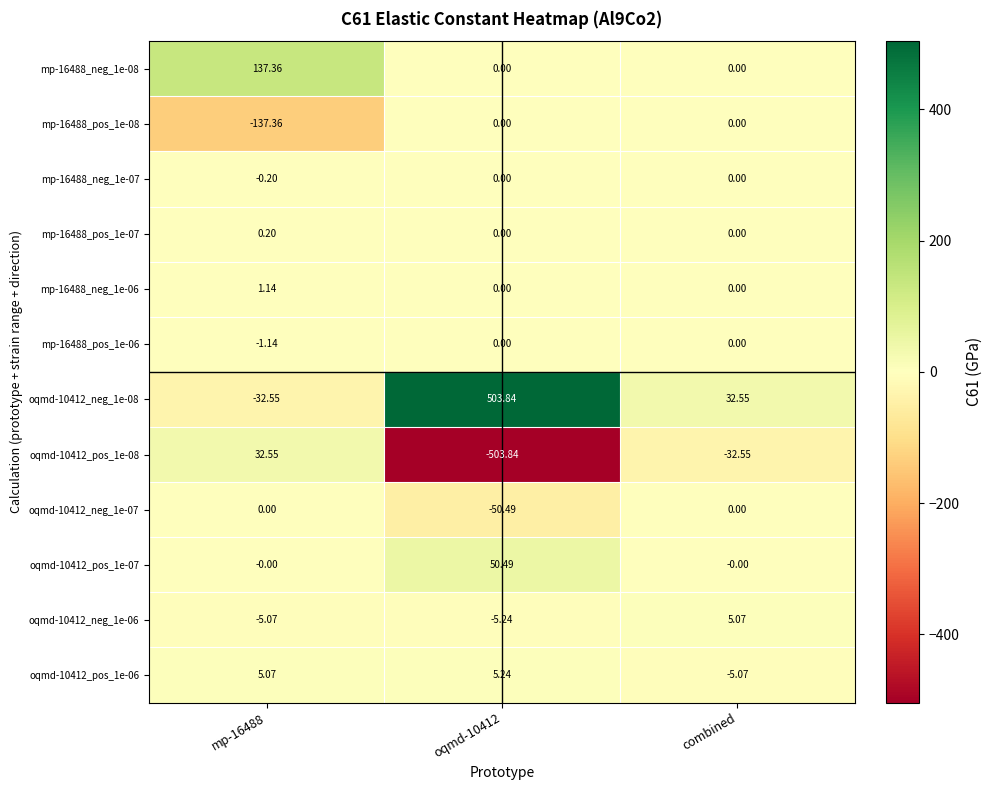

Is the value of mp-16488_pos_1e-08 at oqmd-10412 greater than the value of mp-16488_neg_1e-06 at mp-16488?

No